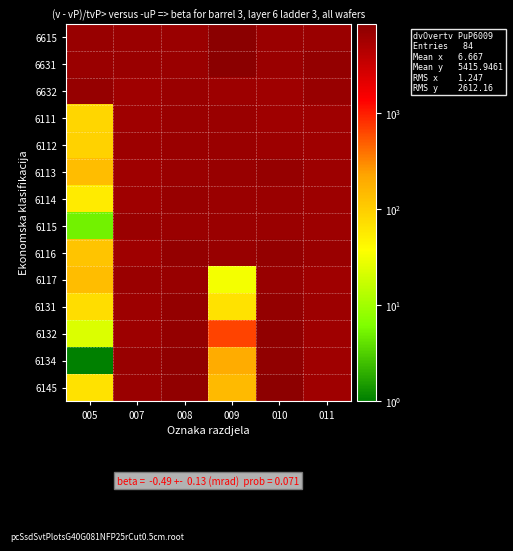

How many series are shown in this chart?

14